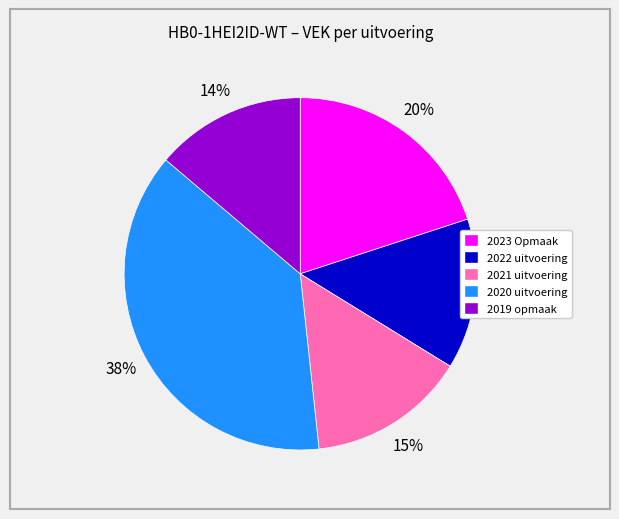

True or false: 2019 opmaak accounts for 20% of the total.

False